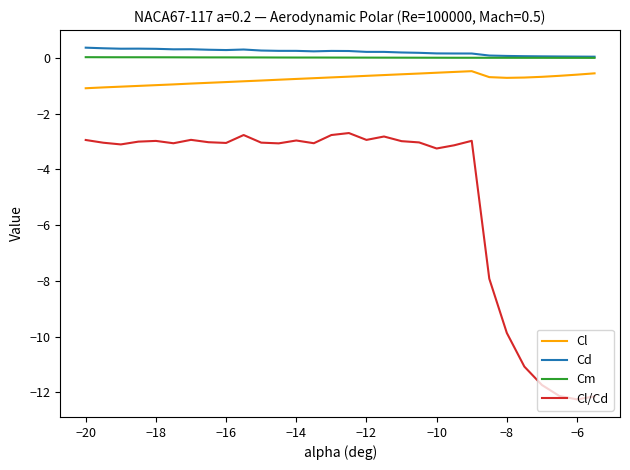

What is the minimum value shown in the chart?

-12.3